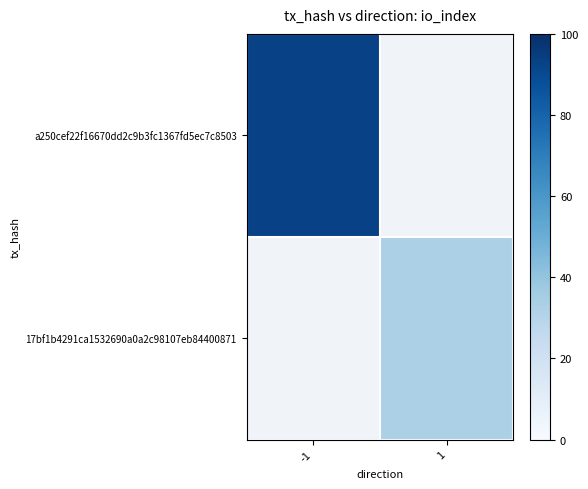

Is the value of a250cef22f16670dd2c9b3fc1367fd5ec7c8503 at 1 greater than the value of 17bf1b4291ca1532690a0a2c98107eb84400871 at -1?

No